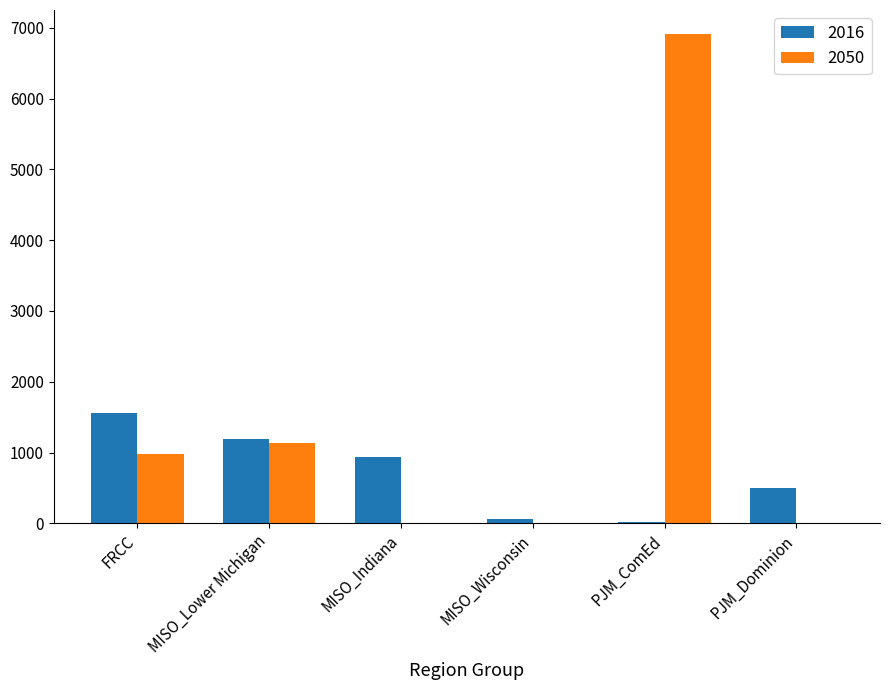

What are all the series names shown in the legend?

2016, 2050